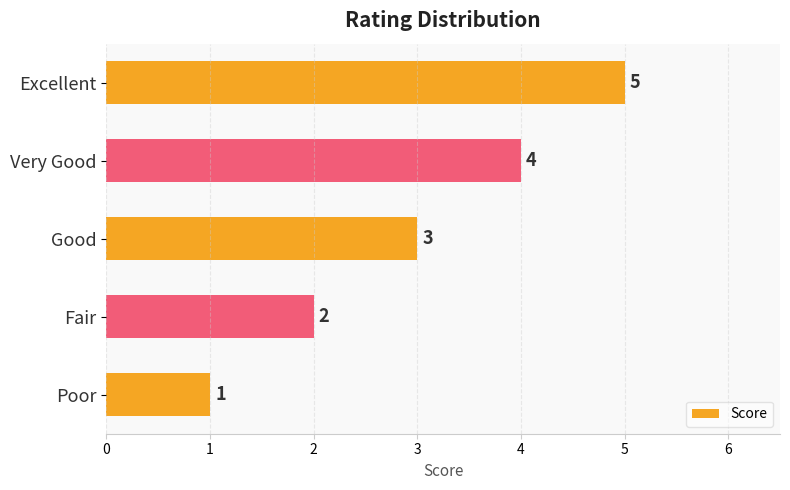

True or false: the data shows 8 at Excellent.

False